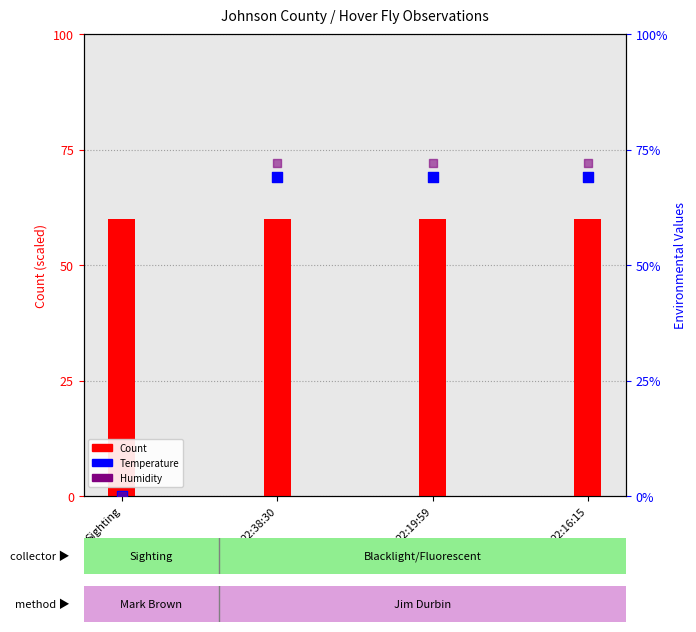

Which series reaches the minimum Y coordinate?

Temperature